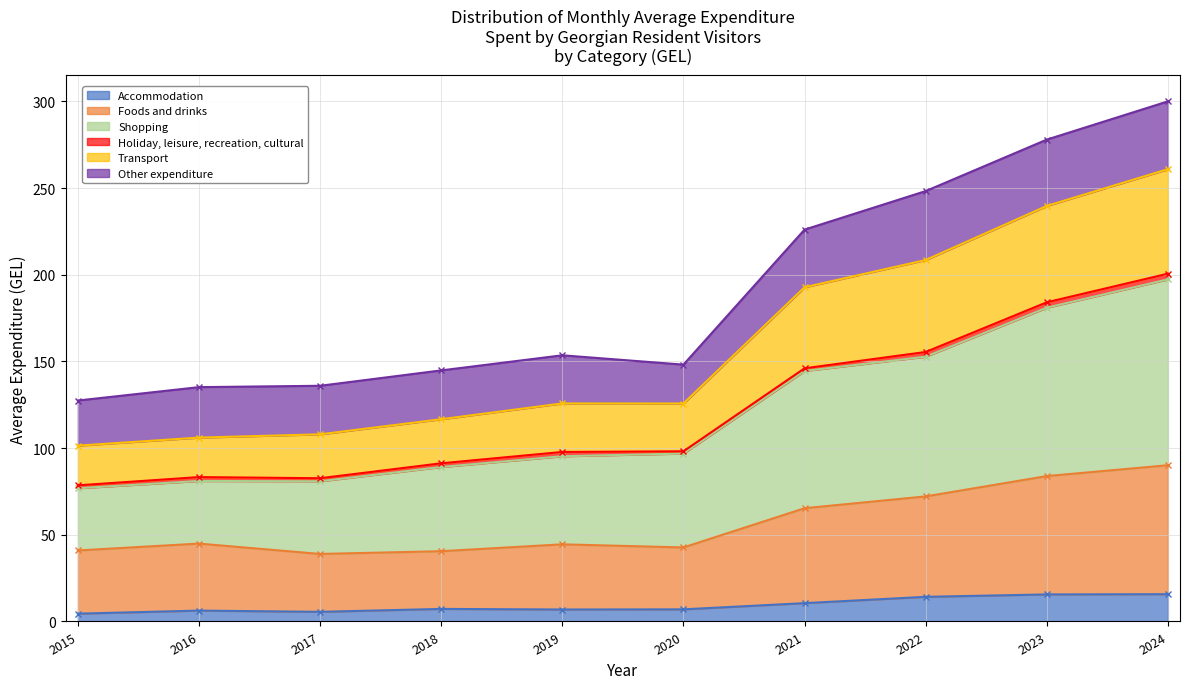

The Accommodation series shows 6.9 at 2019. True or false?

True